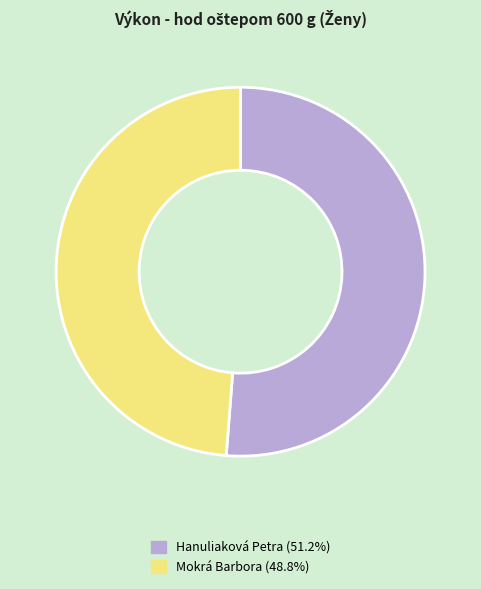

Is the sum of Mokrá Barbora and Hanuliaková Petra greater than half?

Yes